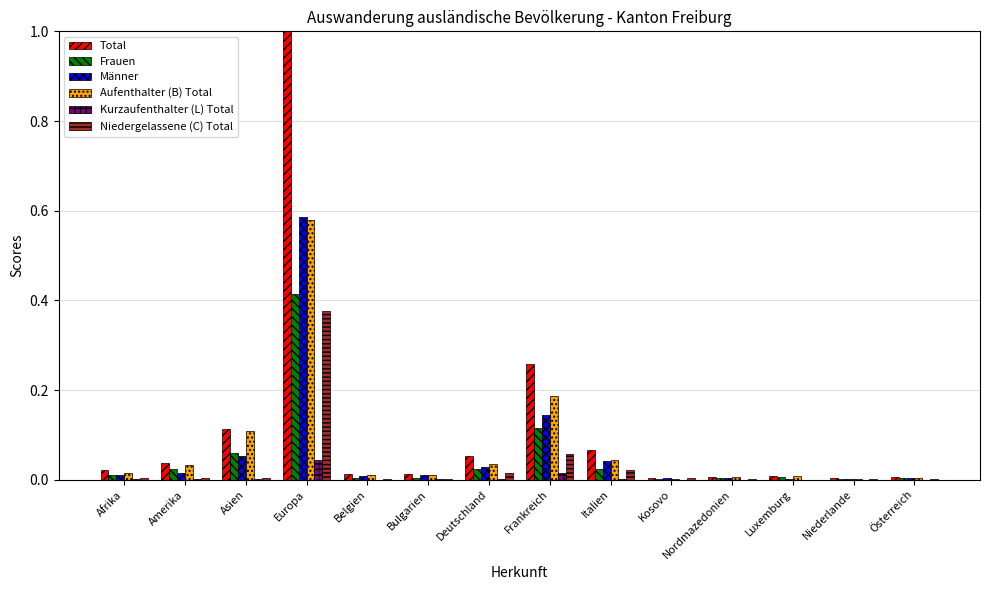

Are the bars grouped side by side (vs. stacked)?

Yes